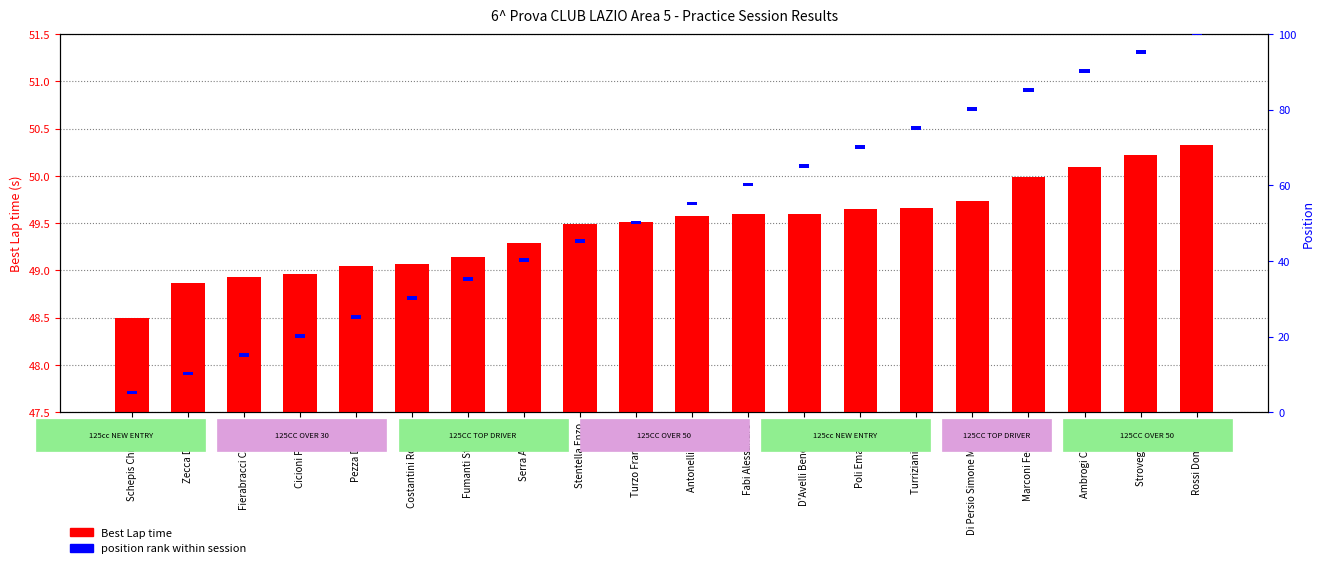

True or false: Best Lap time has a value of 12.8 at Fumanti Stefano.

False